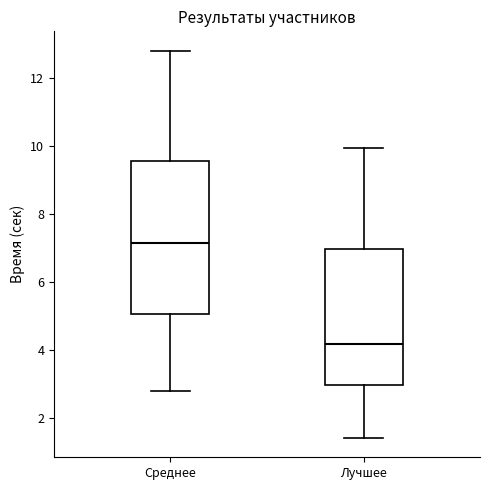

Where is the lower edge of the box for Лучшее on the y-axis? The values are not printed on the chart, so give them approximately, as read against the axis.

3.0